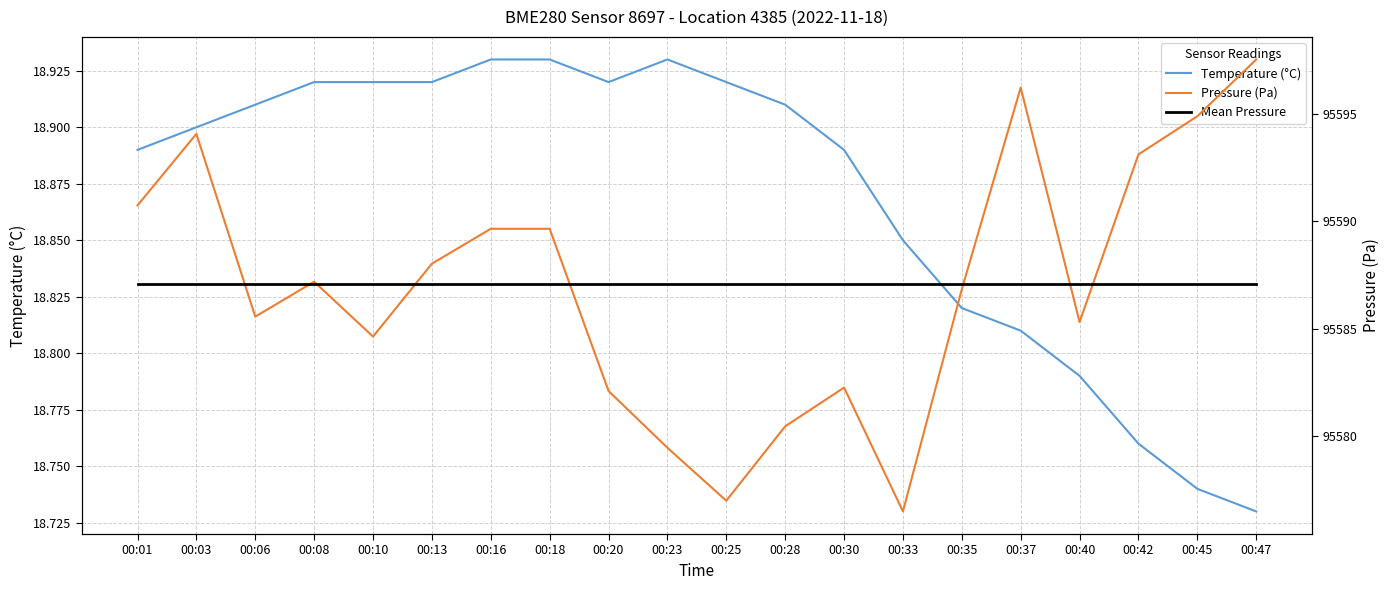

Where is the first local minimum for Pressure (Pa)?

00:06